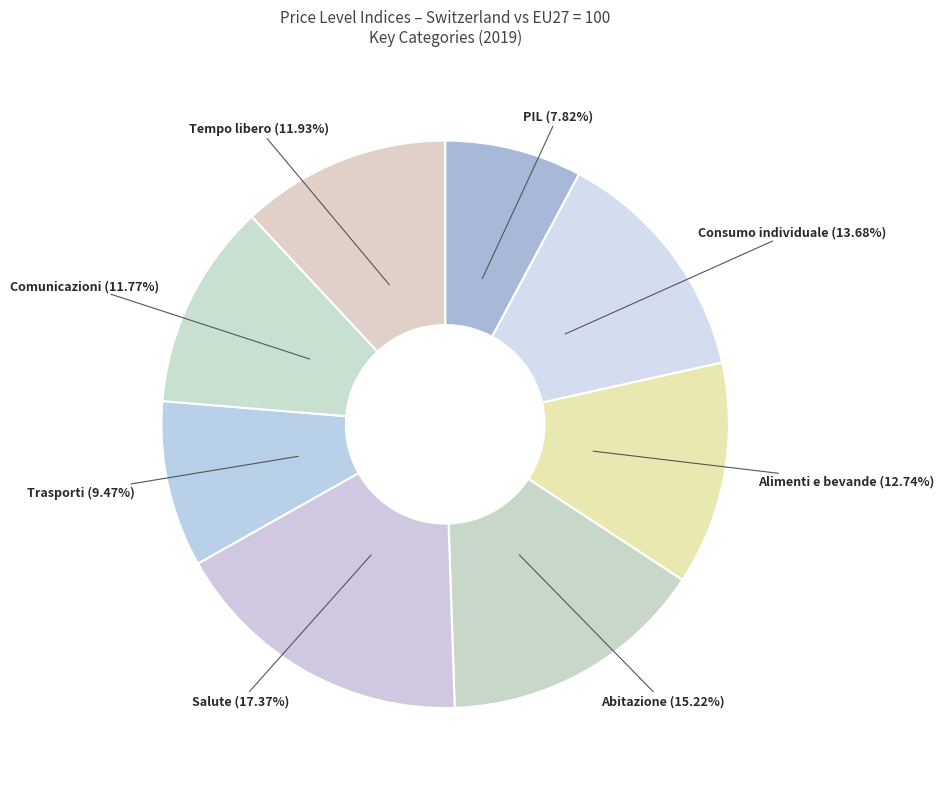

Do Comunicazioni and Consumo individuale together represent more than half of the pie?

No